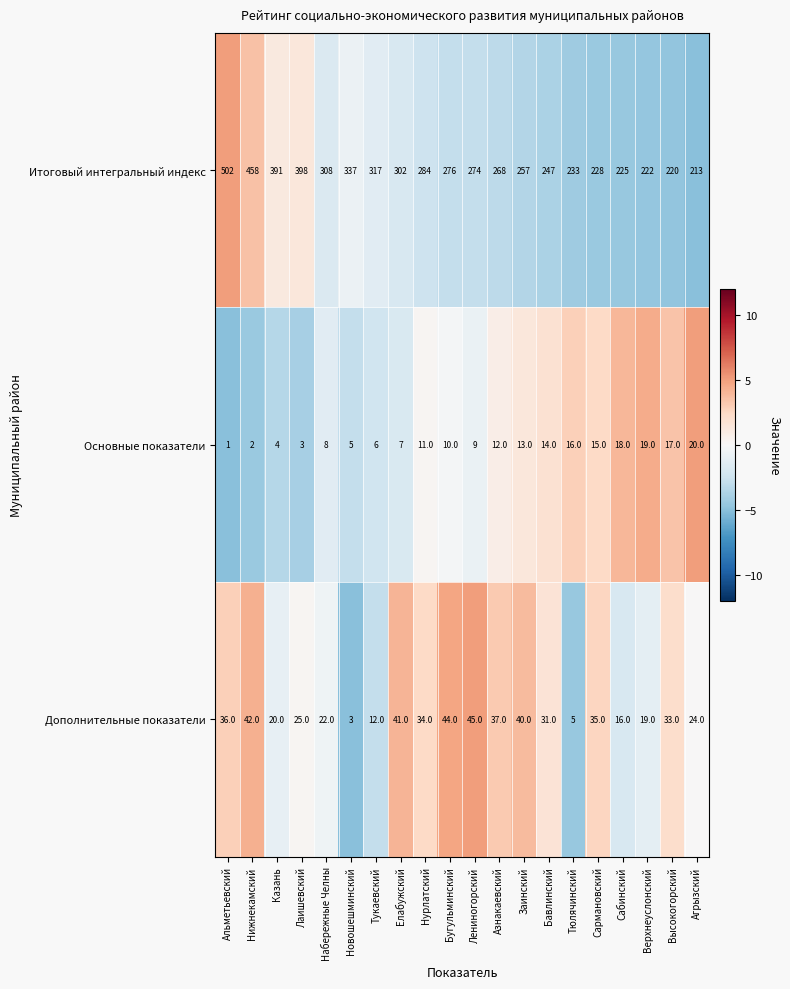

Which series has the largest total across all categories?

Итоговый интегральный индекс